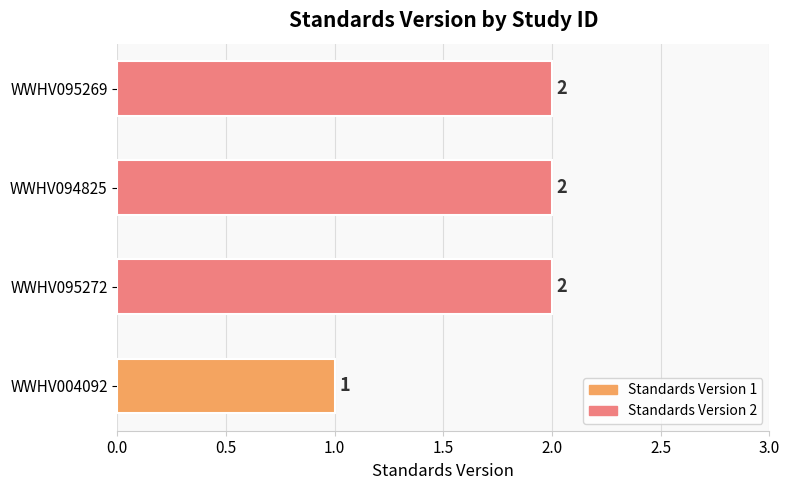

Reading bottom to top, list all the values displayed in this chart.

WWHV004092=1	WWHV095272=2	WWHV094825=2	WWHV095269=2